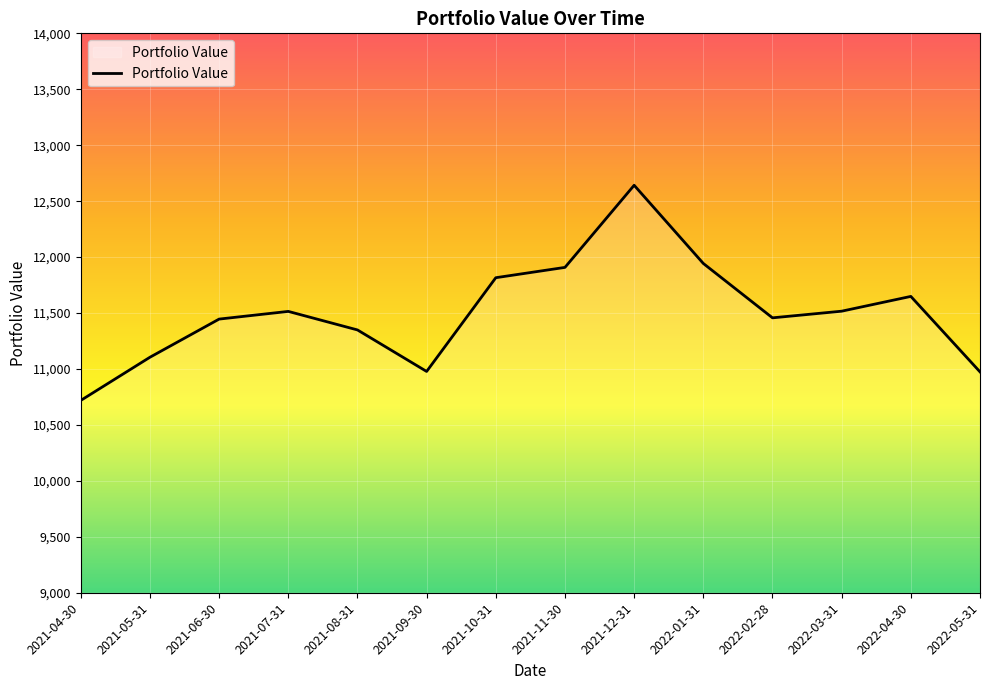

What is the difference between the values at 2021-06-30 and 2022-05-31?

471.7